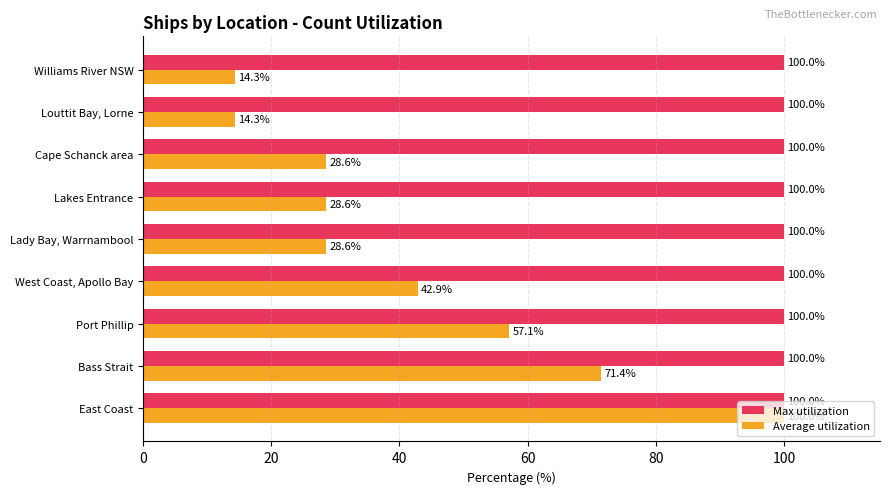

How many data points in Average utilization are less than 28?

2